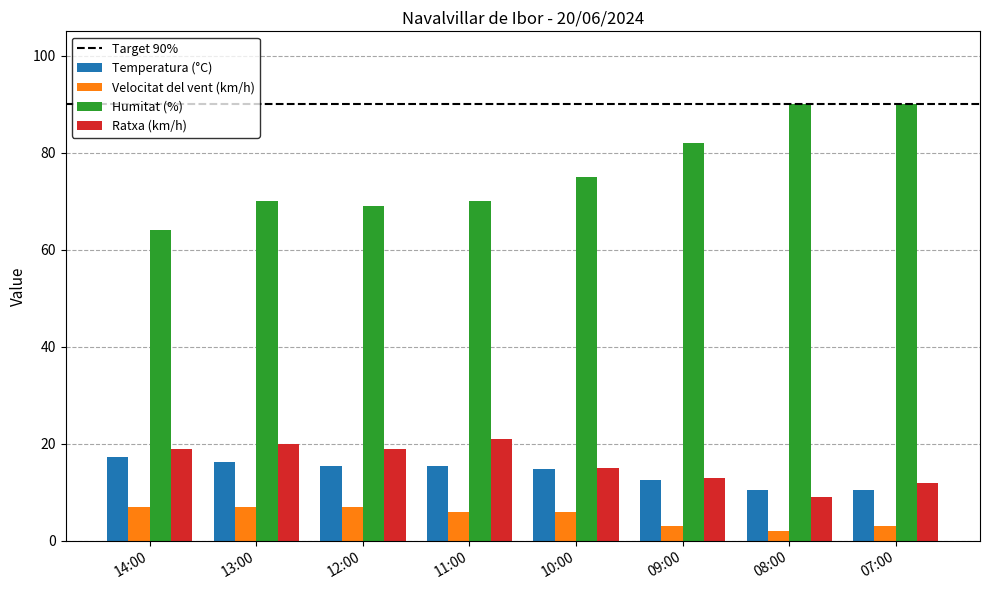

How many groups of bars are there?

8